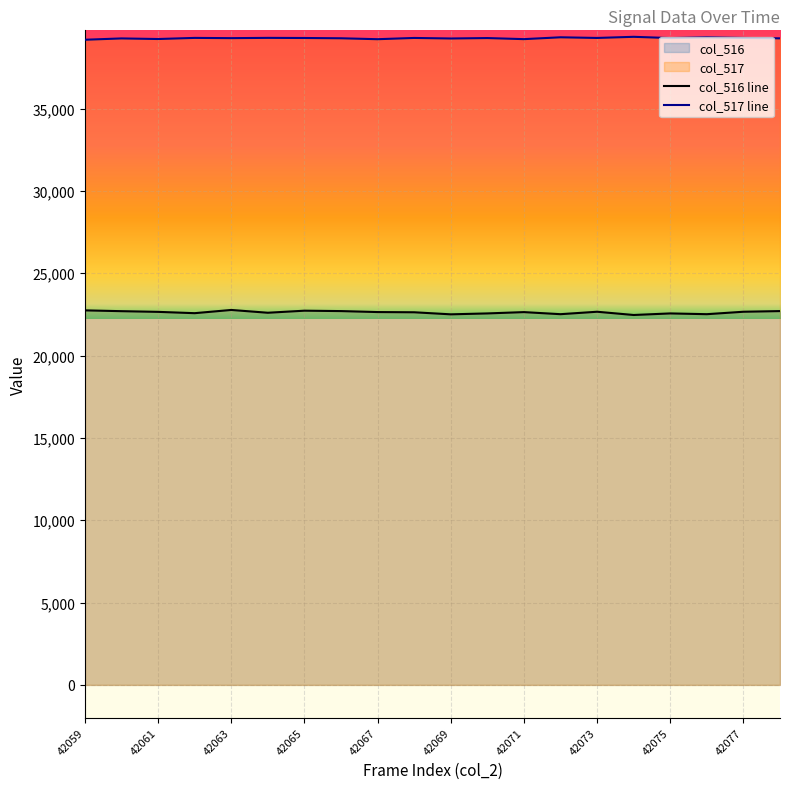

What are all the series names shown in the legend?

col_516, col_517